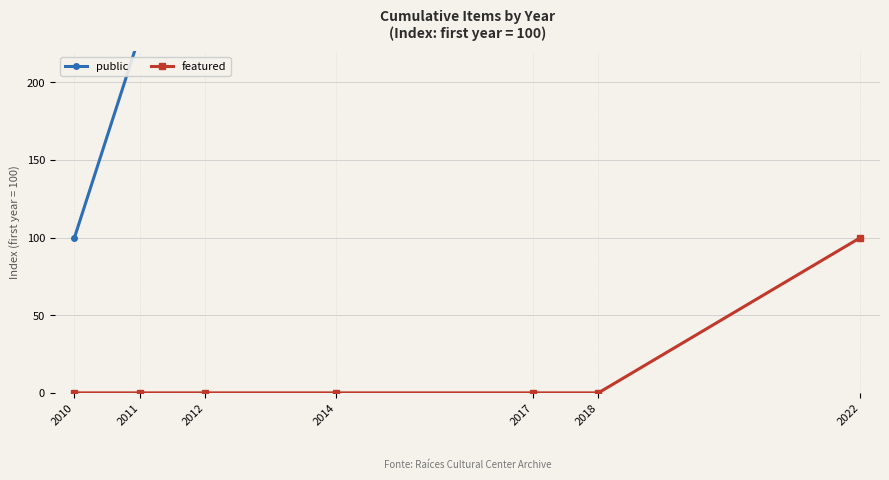

True or false: featured has a value of 0.0 at 2017.

True